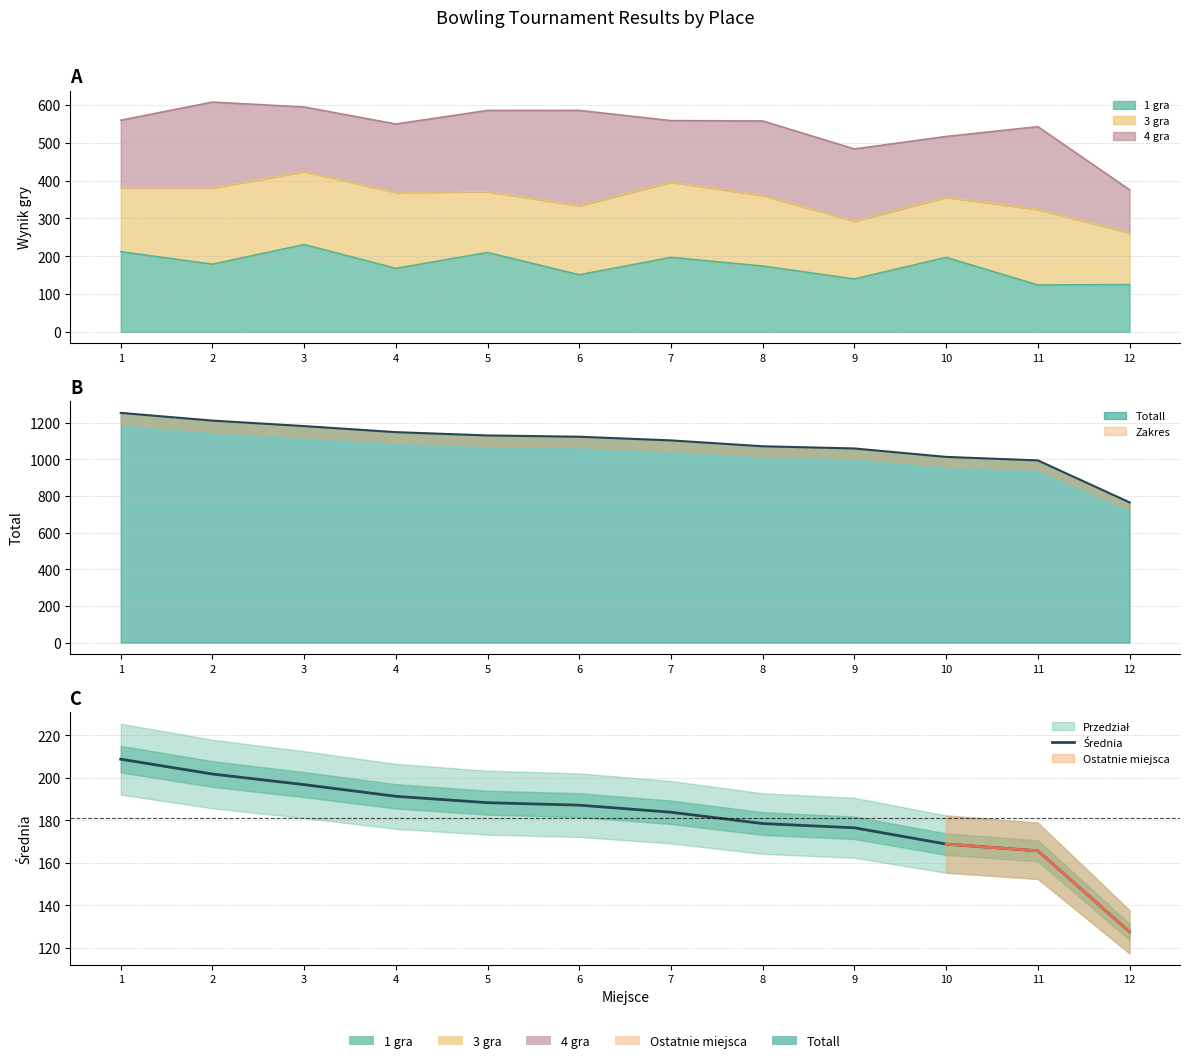

List the labels in order of value, smallest first.

12, 11, 10, 9, 8, 7, 6, 5, 4, 3, 2, 1